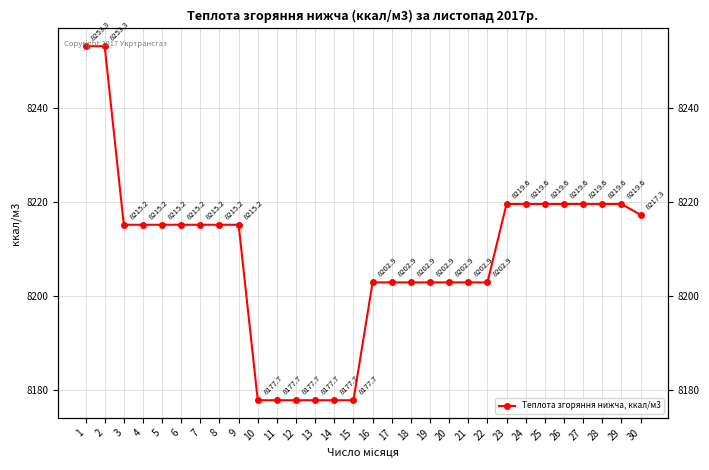

What is the change in value from 1 to 7?

-38.1